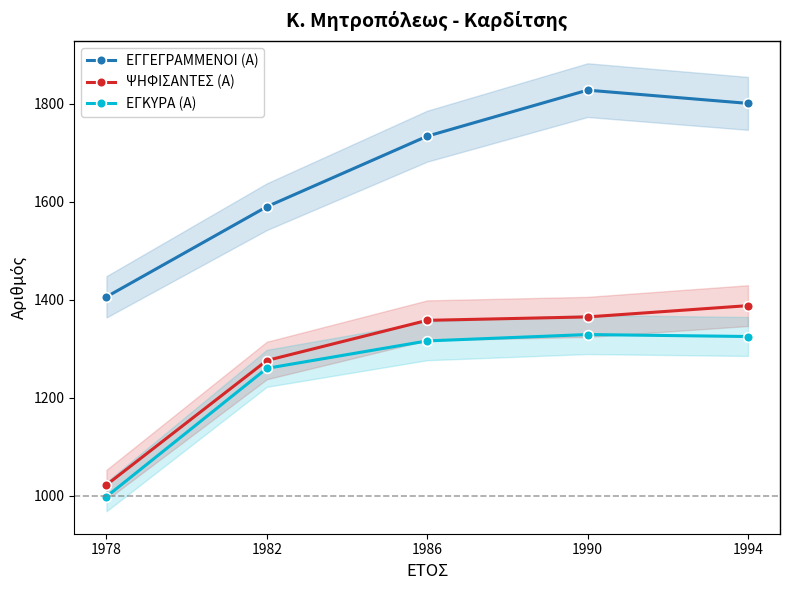

True or false: ΕΓΚΥΡΑ (Α) and ΕΓΓΕΓΡΑΜΜΕΝΟΙ (Α) intersect in this chart.

False